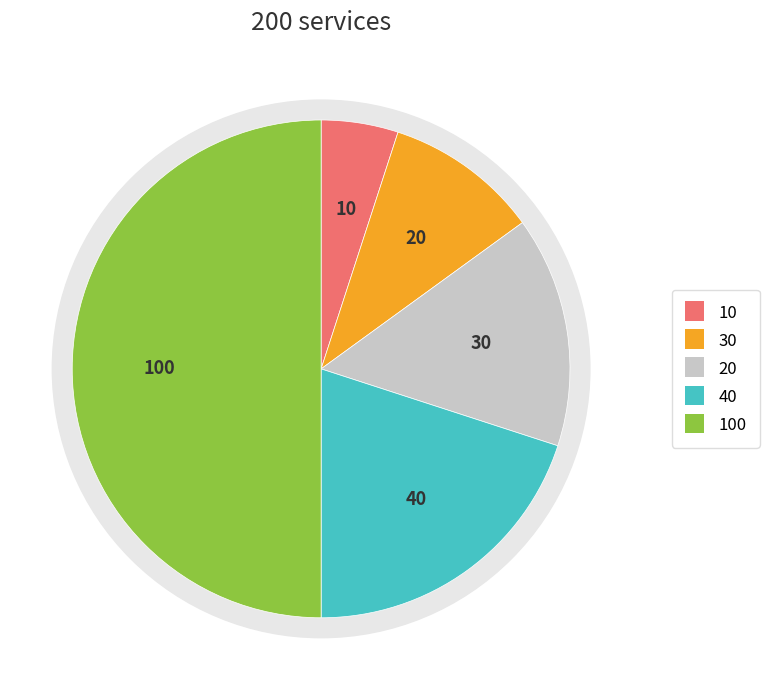

Combined, what portion of the pie is 10 and 30?

15.0%